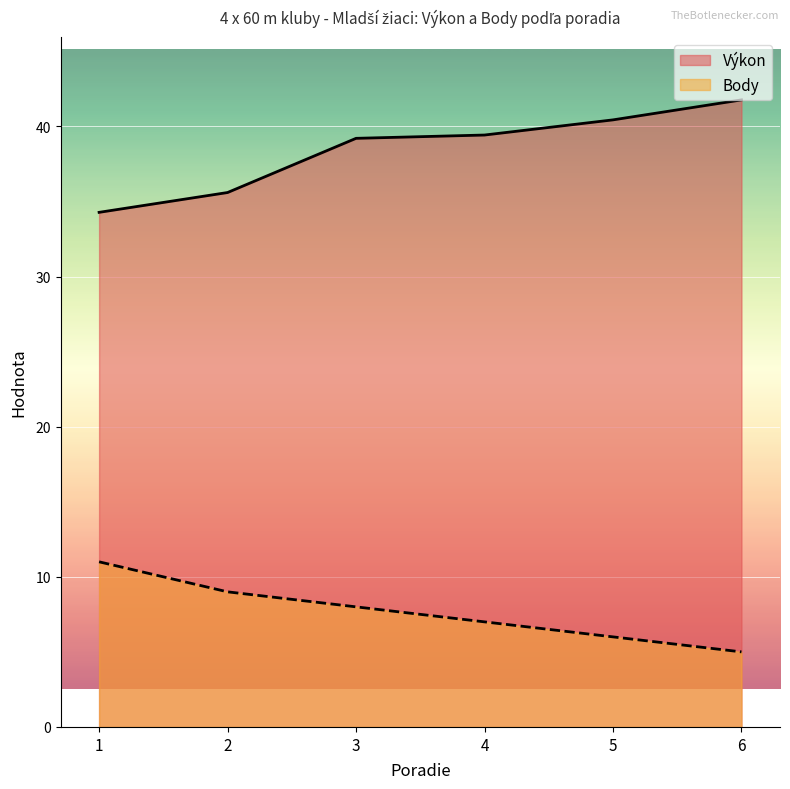

How many values in the Body series exceed 8?

2